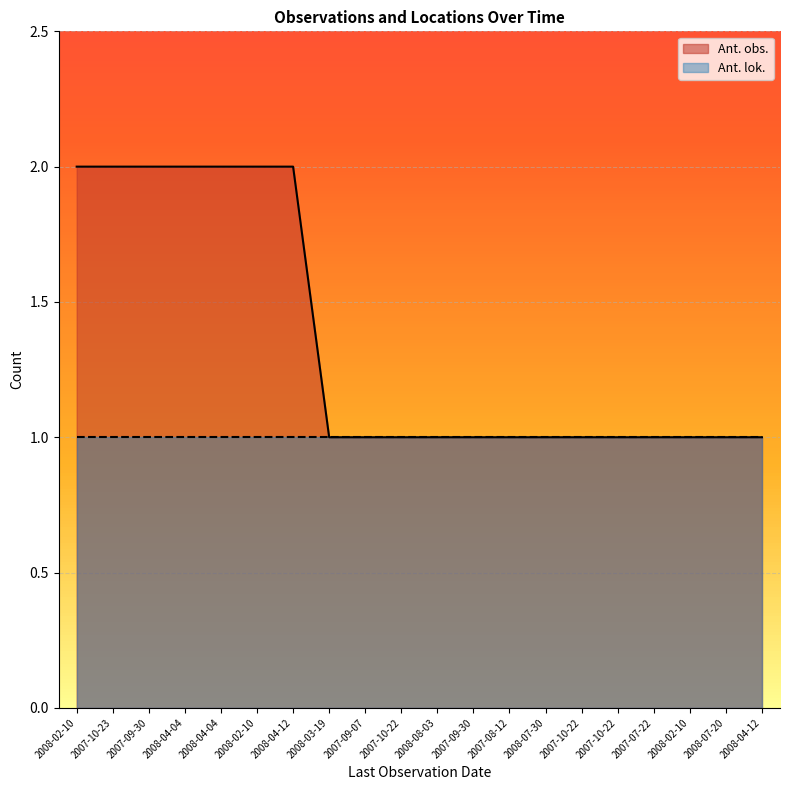

Reading right to left, extract all data points from this chart.

2008-04-12=1	2008-07-20=1	2008-02-10=1	2007-07-22=1	2007-10-22=1	2007-10-22=1	2008-07-30=1	2007-08-12=1	2007-09-30=1	2008-08-03=1	2007-10-22=1	2007-09-07=1	2008-03-19=1	2008-04-12=2	2008-02-10=2	2008-04-04=2	2008-04-04=2	2007-09-30=2	2007-10-23=2	2008-02-10=2